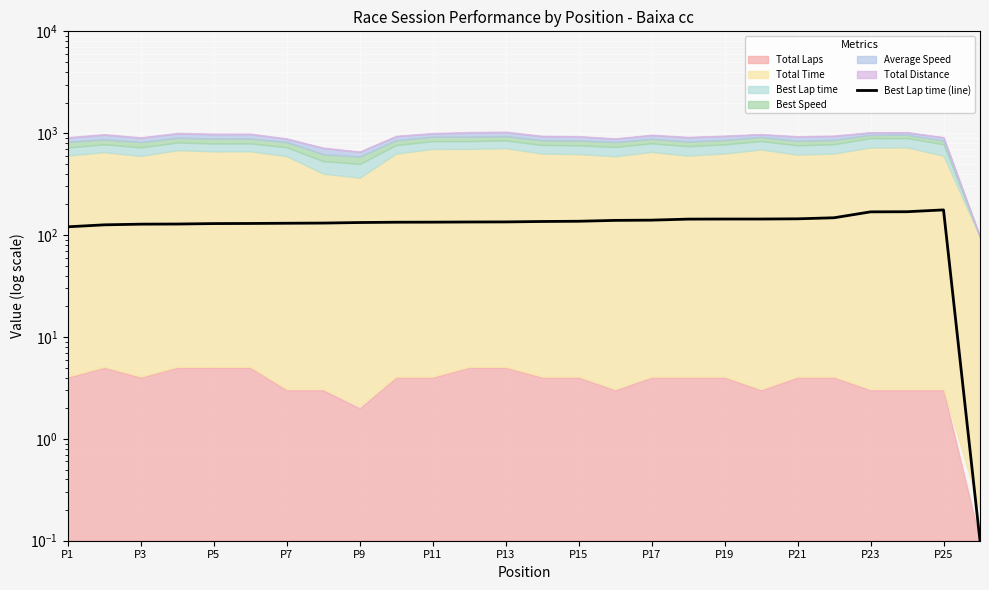

What is the value of the 12th point from the left?

134.5